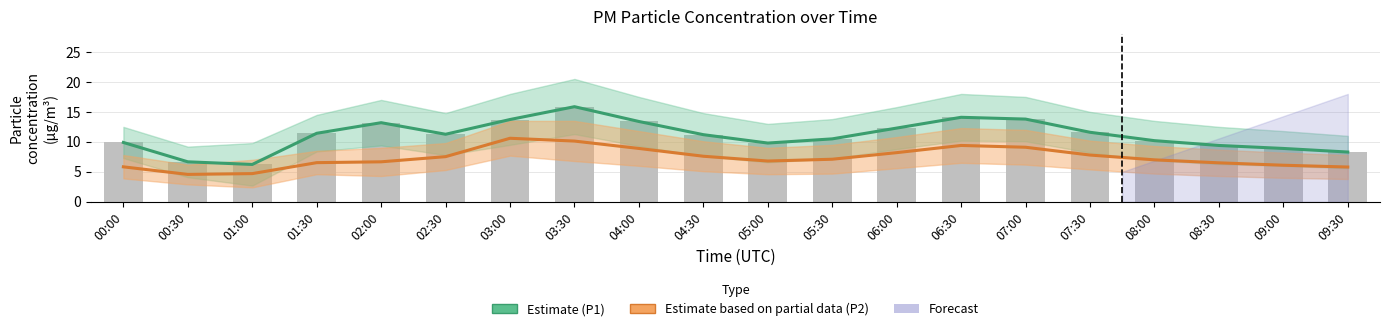

What is the total value across all series at 02:30?

18.8